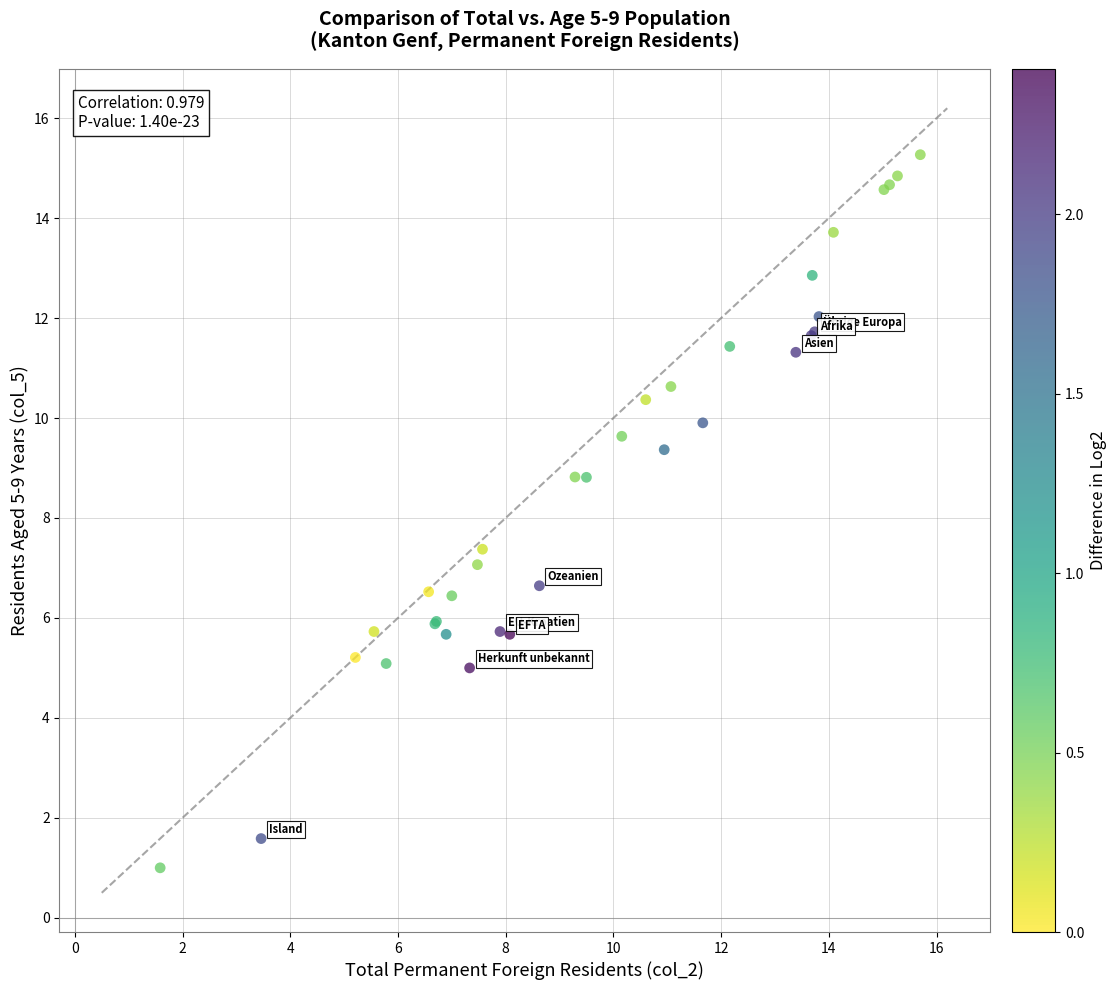

What Y value in the scatter plot is closest to 8?

7.4